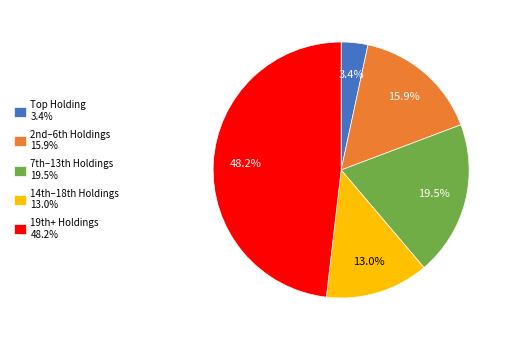

Is there any slice that represents more than half of the pie?

No